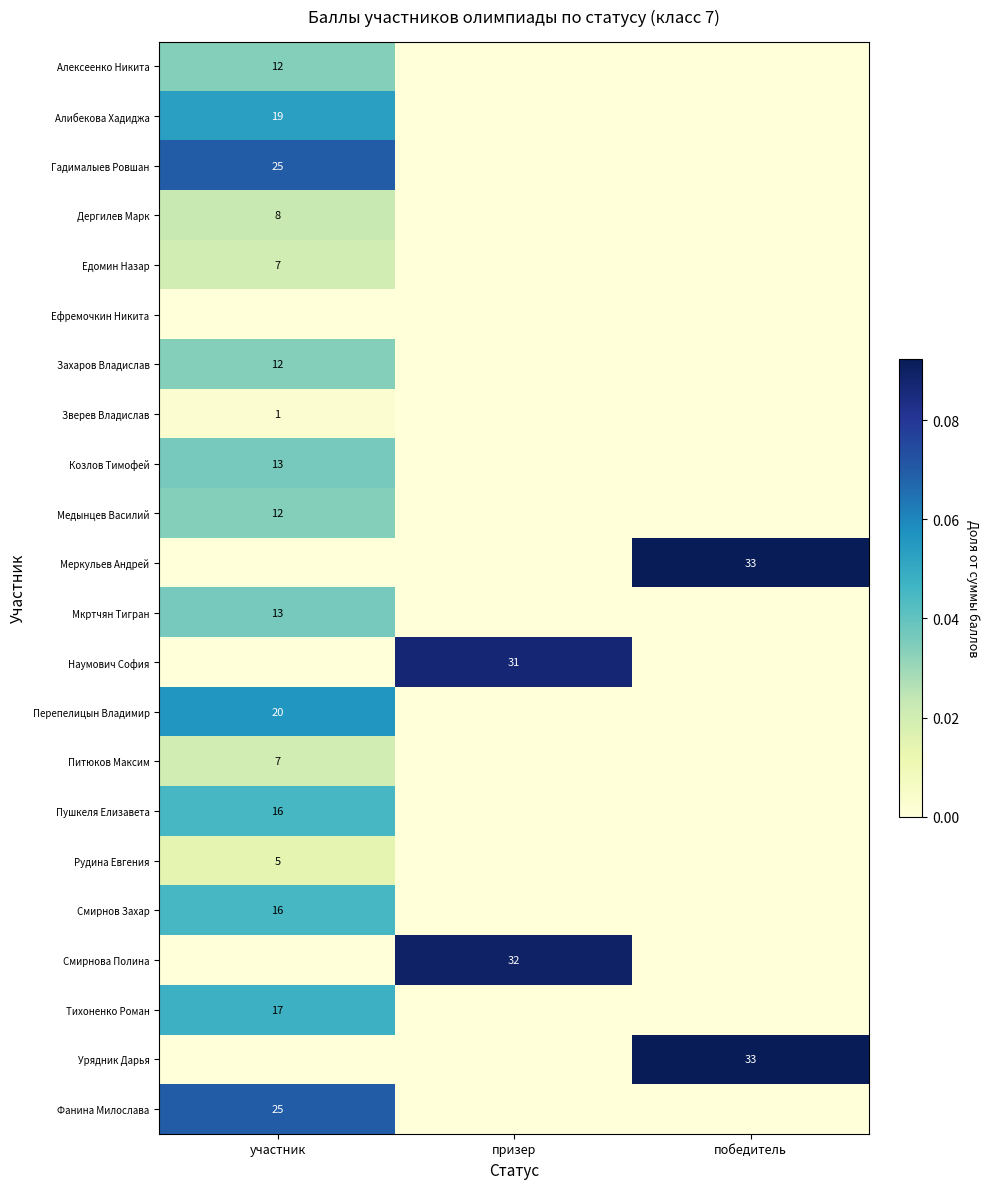

The value of Смирнова Полина at призер is 32. True or false?

True